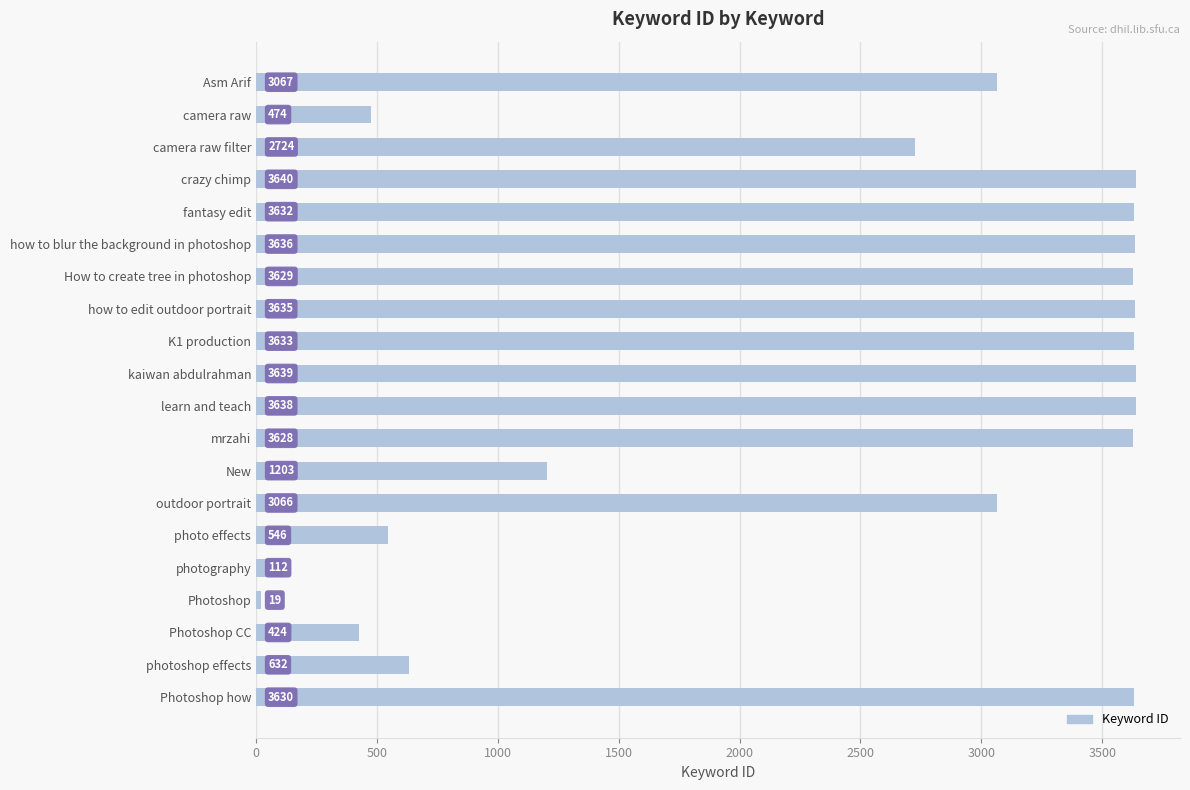

What is the difference between the second highest and second lowest values?

3527